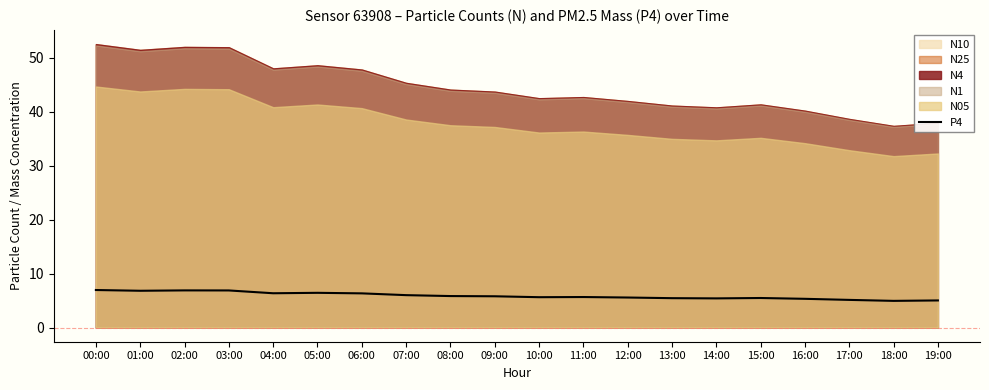

What is the average value?

5.9